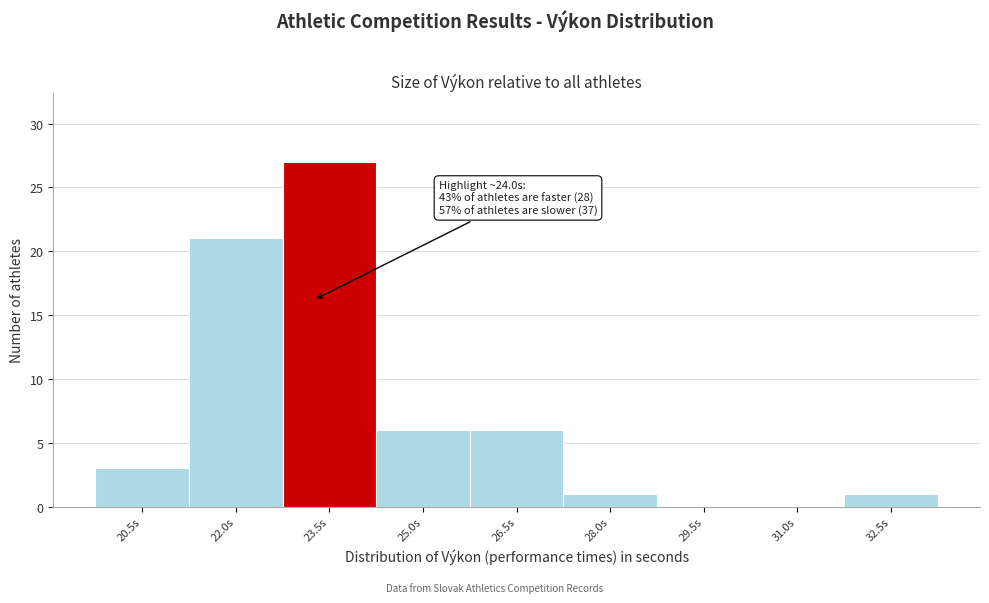

Reading right to left, what are all the values shown in this chart?

32.5s=1	31.0s=0	29.5s=0	28.0s=1	26.5s=6	25.0s=6	23.5s=27	22.0s=21	20.5s=3